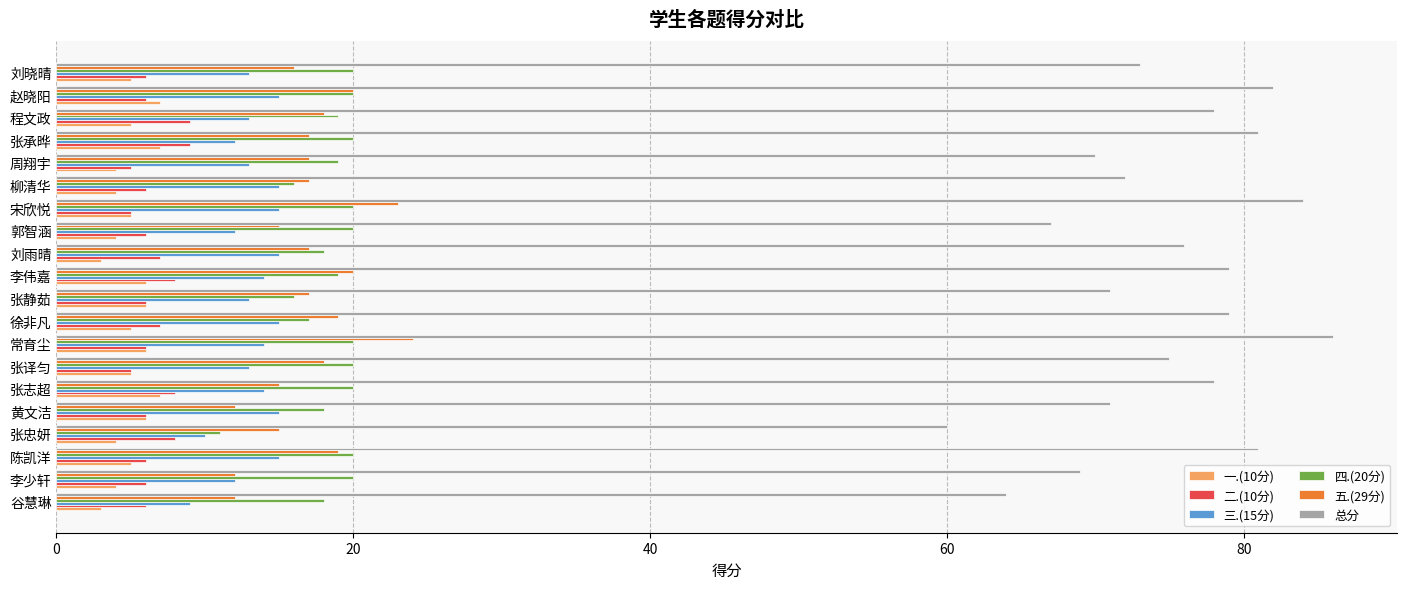

At how many categories does at least one series exceed 25?

20